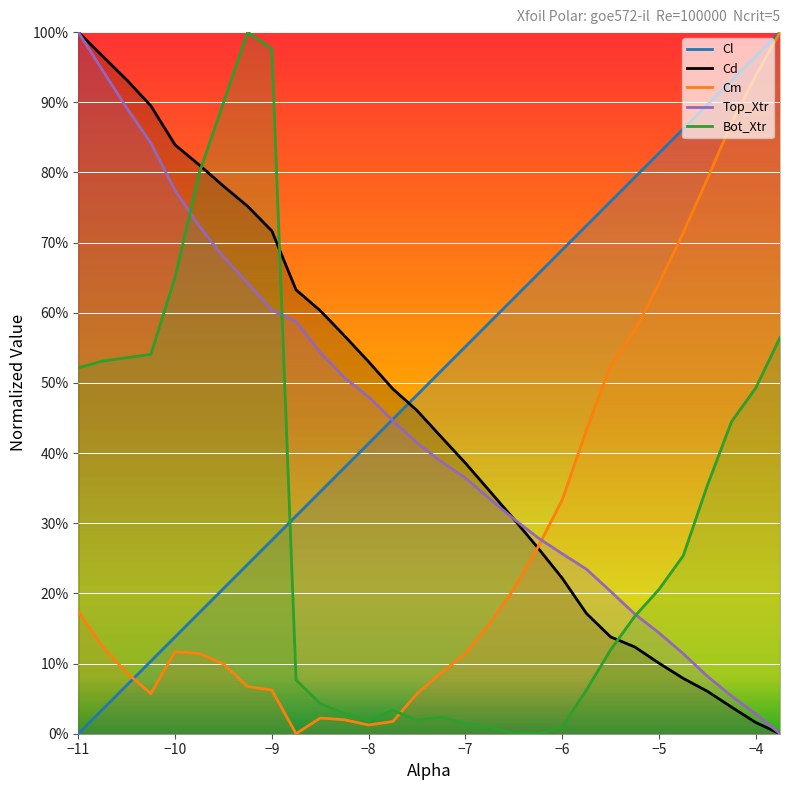

Is this an area chart (filled region under the line)?

No